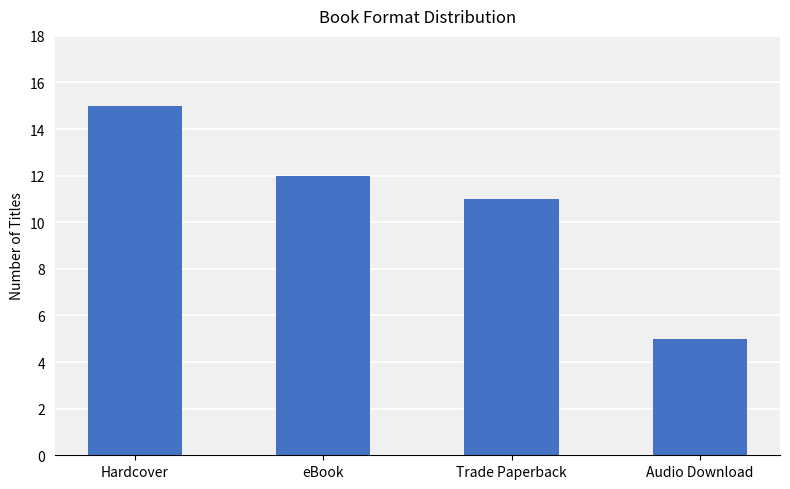

How many bars are there in total?

4